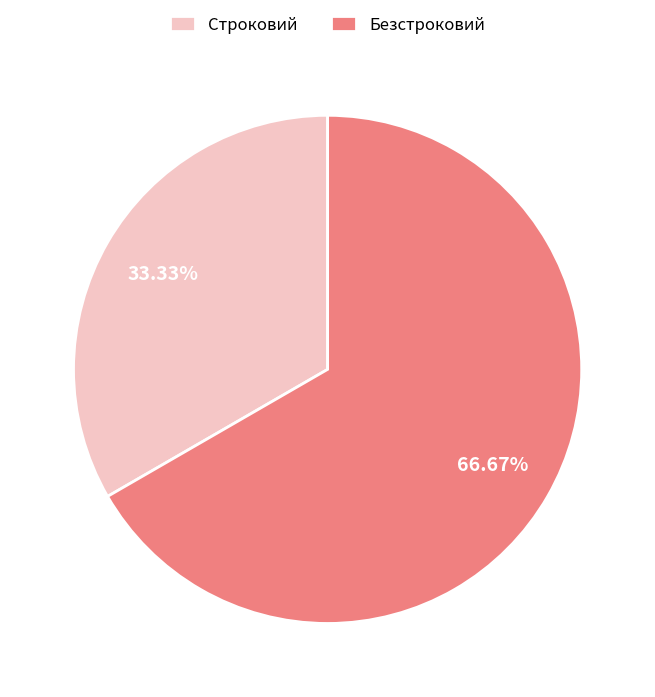

Is it true that Безстроковий is 78% of the pie?

False